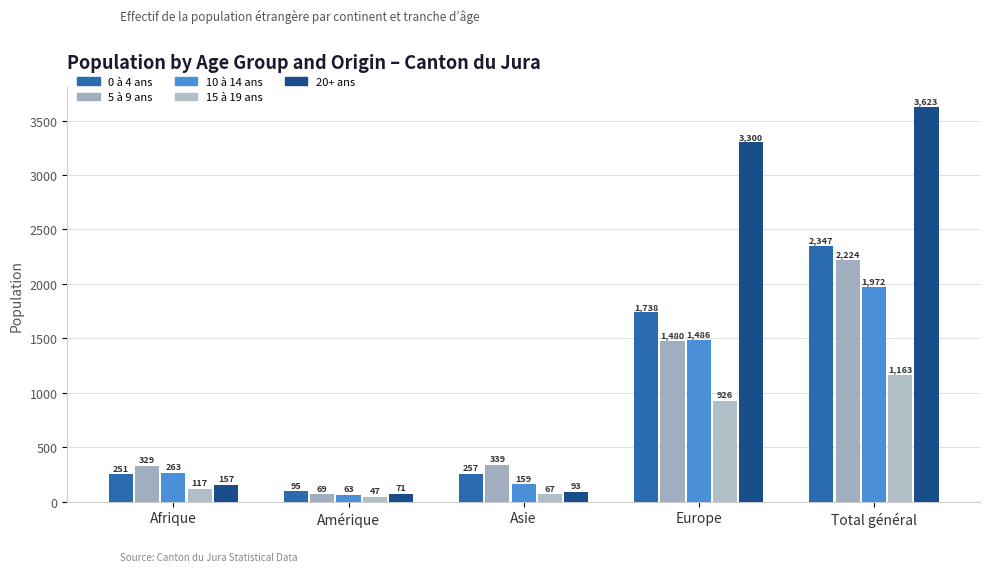

List the series in order of their peak value, highest first.

20+ ans, 0 à 4 ans, 5 à 9 ans, 10 à 14 ans, 15 à 19 ans